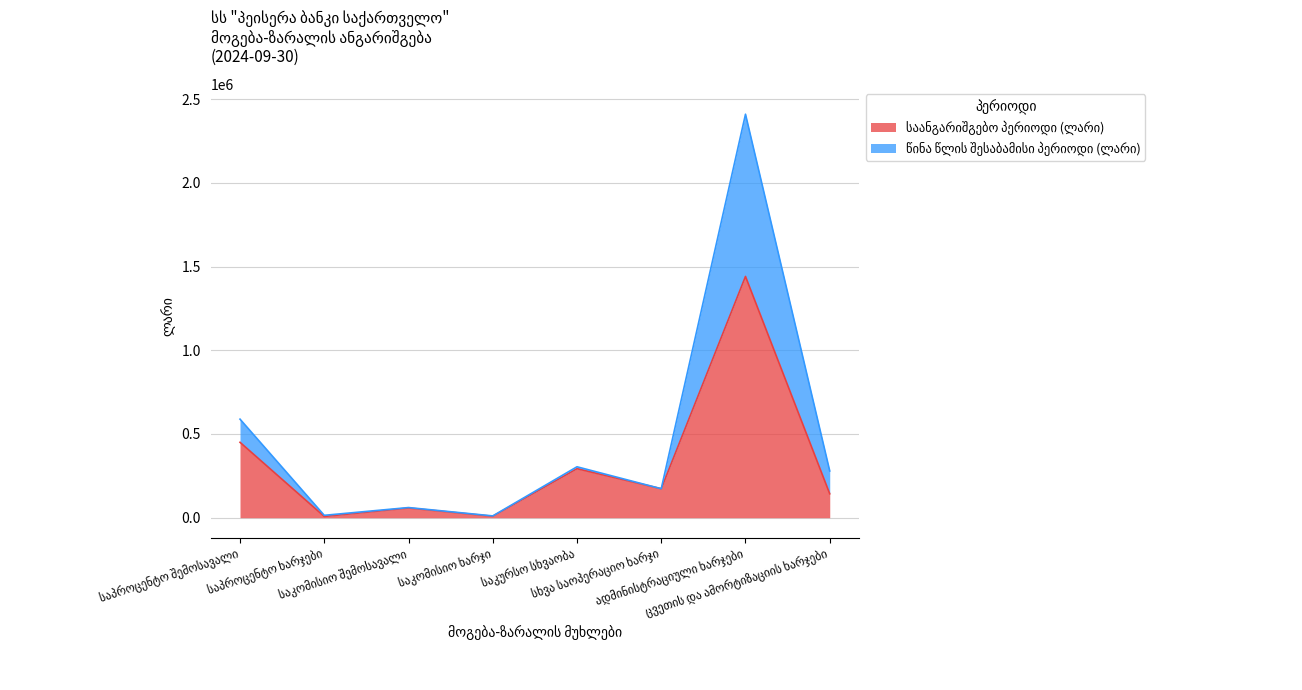

Which series has the largest total across all categories?

წინა წლის შესაბამისი პერიოდი (ლარი)